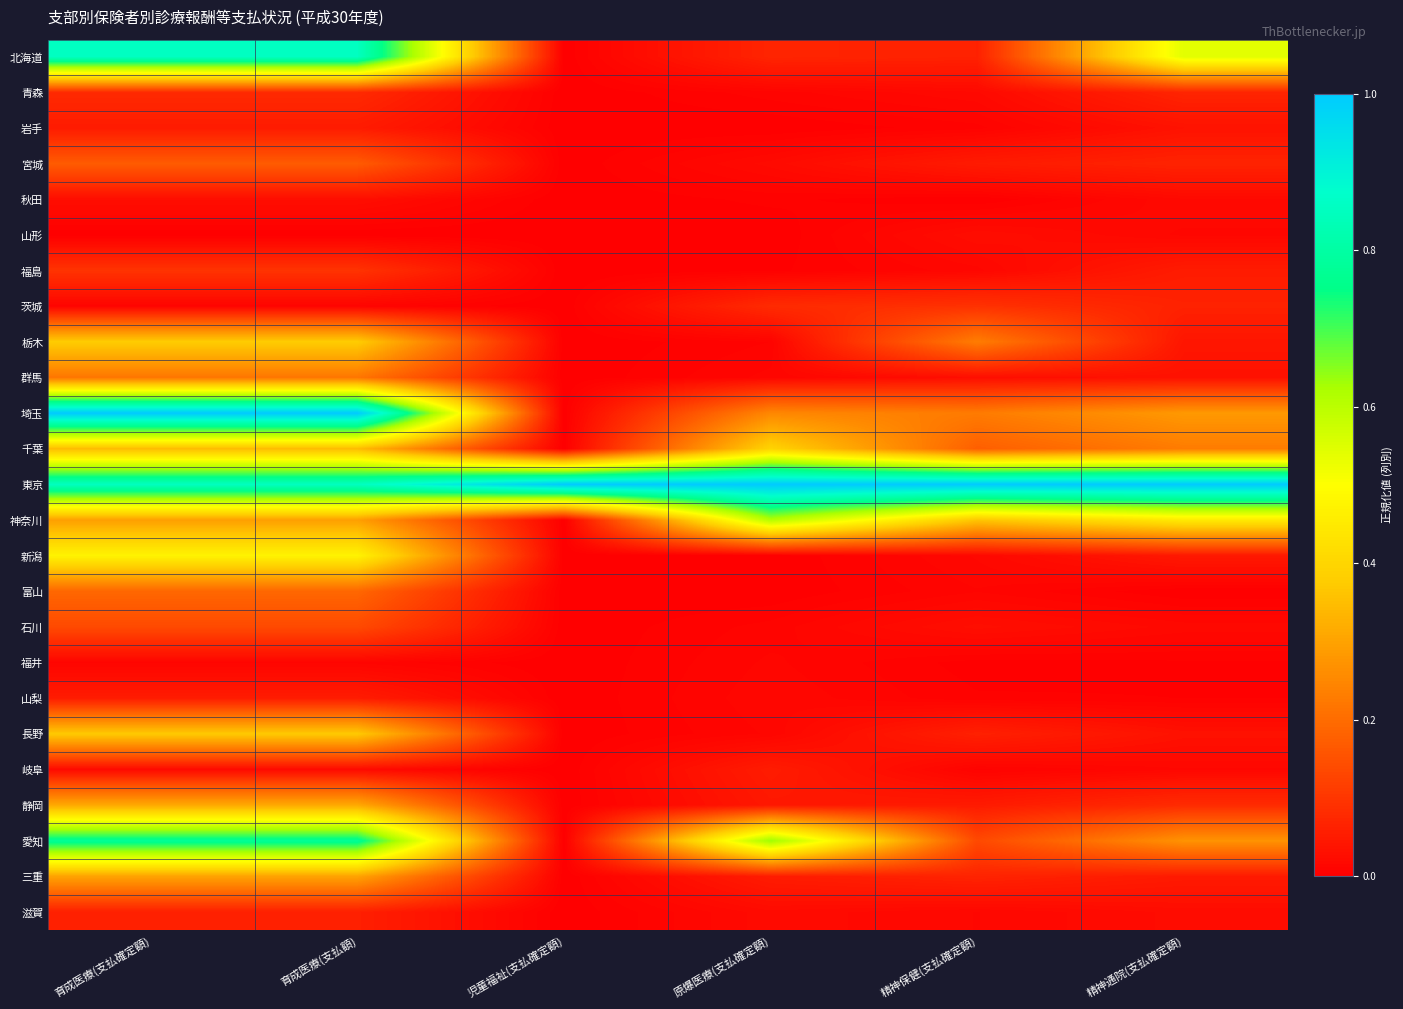

What is the difference between the highest and lowest values at 児童福祉(支払確定額)?

1.0